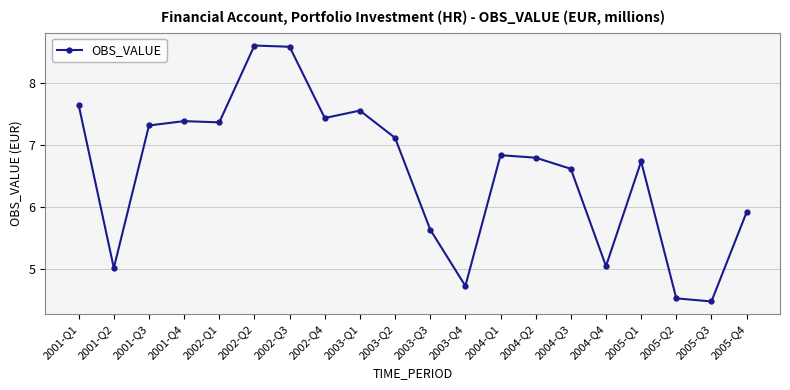

What is the sum of the values at 2003-Q2 and 2005-Q1?

13.9